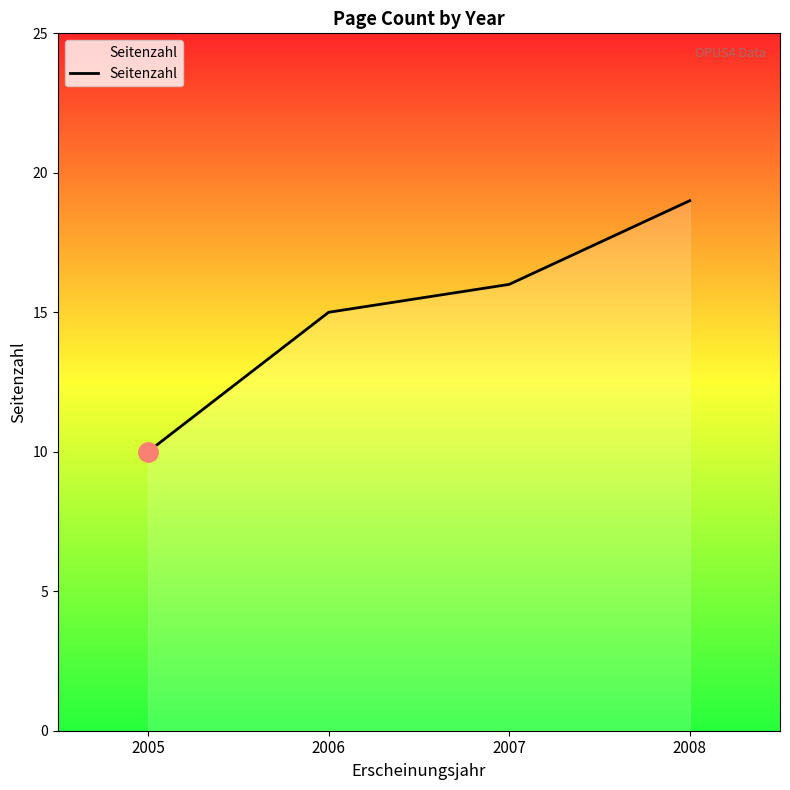

Reading right to left, what are all the values shown in this chart?

19	16	15	10